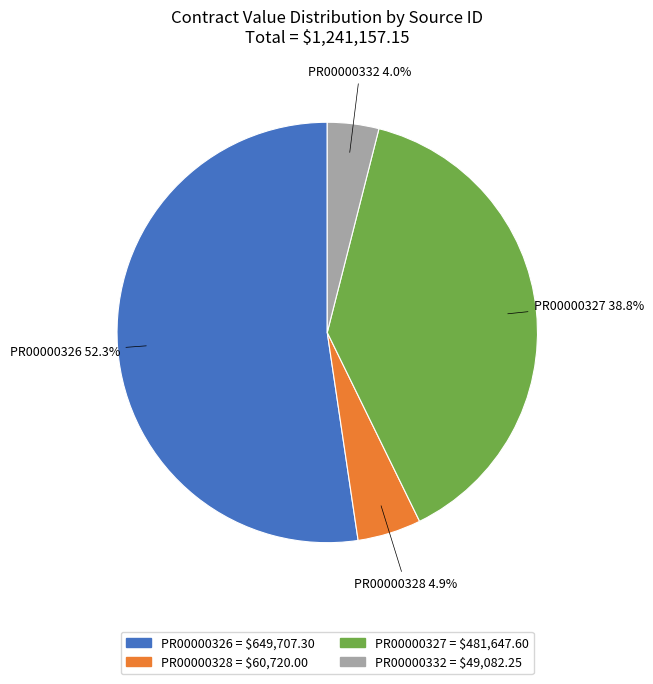

Is there a majority slice in this chart?

Yes